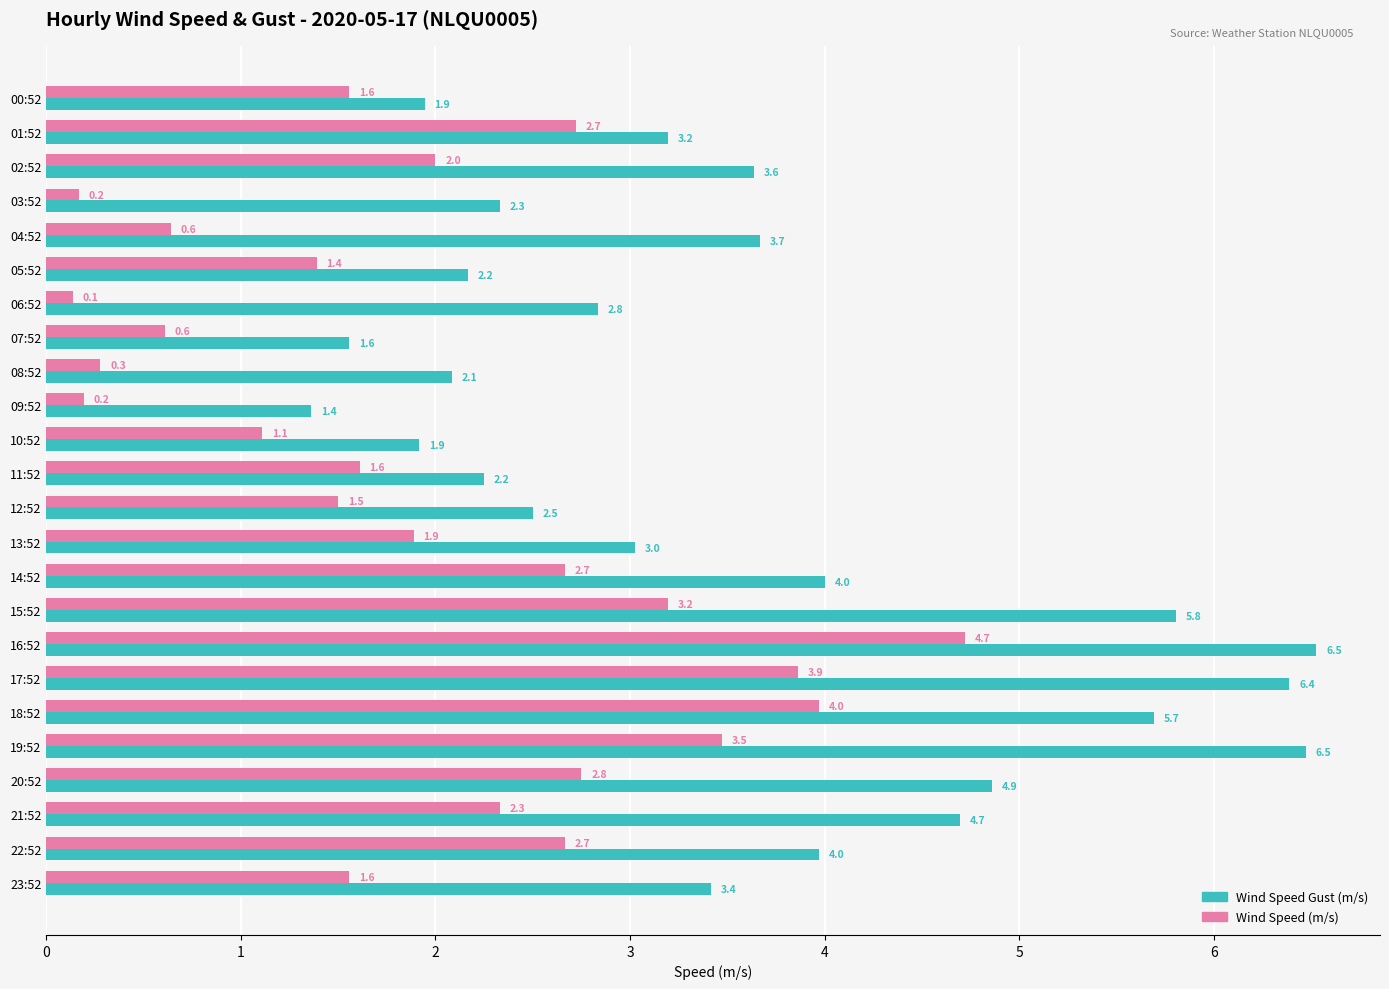

List the series in order of their overall mean, lowest first.

Wind Speed (m/s), Wind Speed Gust (m/s)